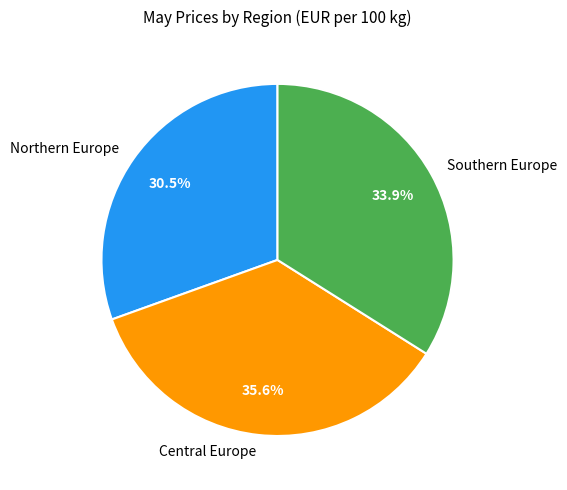

Is Central Europe the majority of the pie?

No